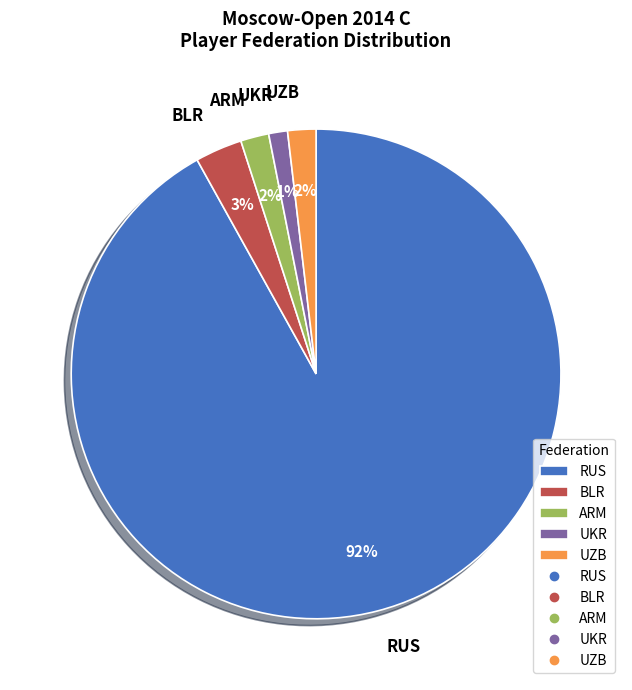

Which category accounts for the majority?

RUS